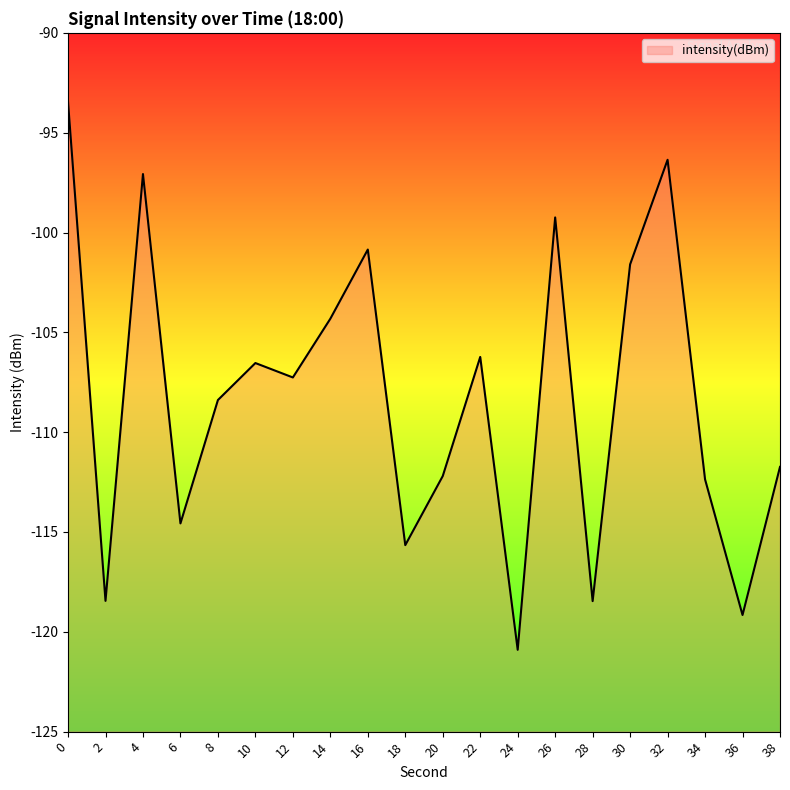

What is the value of the 18th point from the left?

-112.4